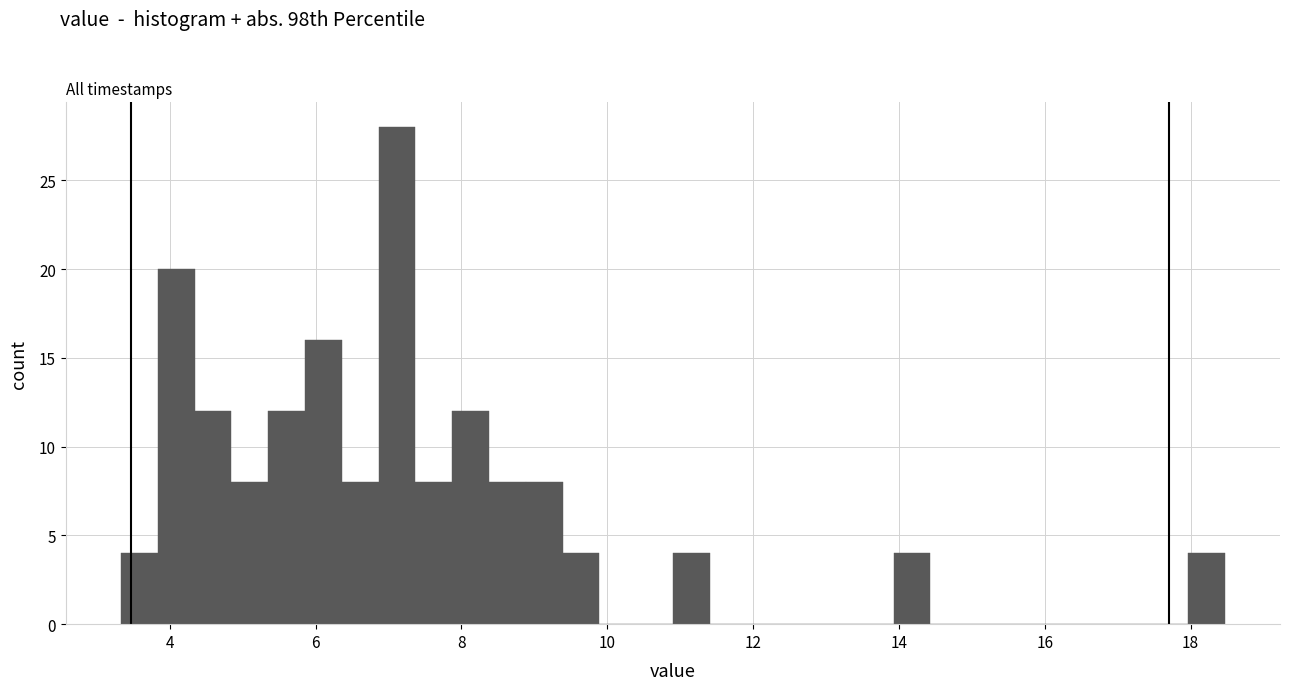

Read against the x-axis, roughly where is the centre of the tallest bar?

7.2